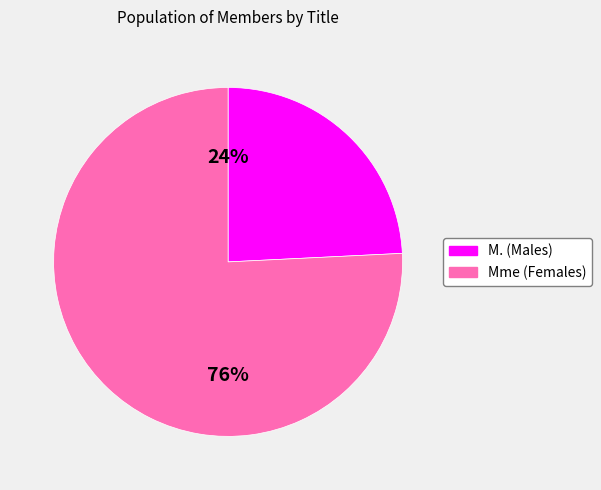

What is the smallest slice in the pie chart?

M.